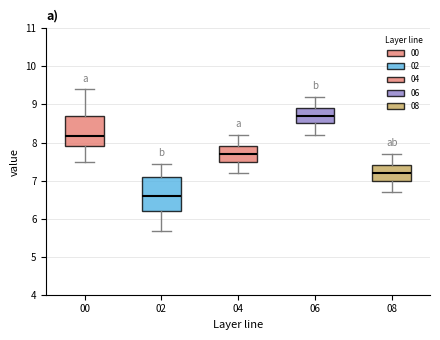

Which box has the highest median line?

06